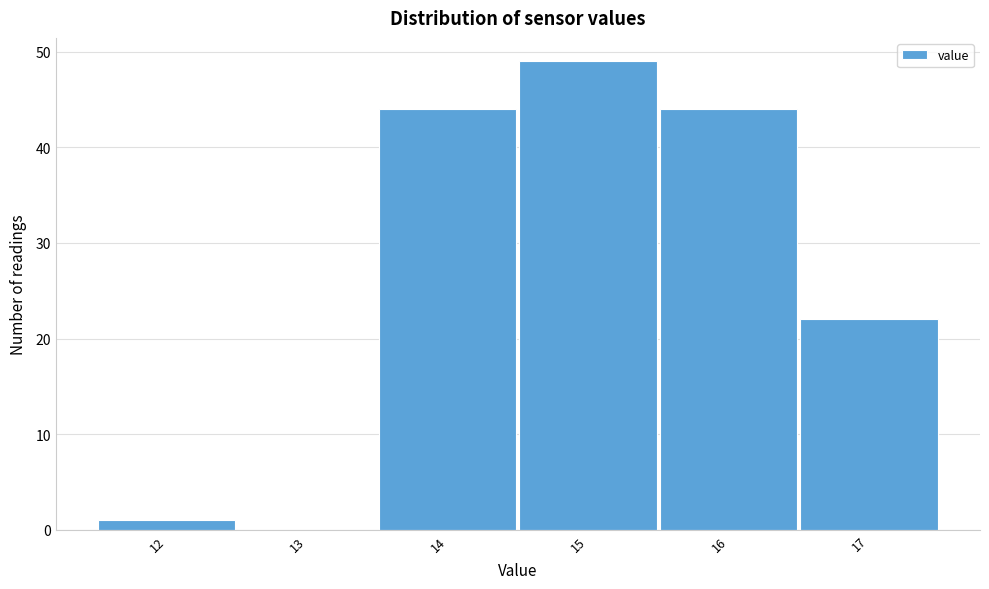

Reading left to right, transcribe all the data shown in this chart.

12=1	13=0	14=44	15=49	16=44	17=22